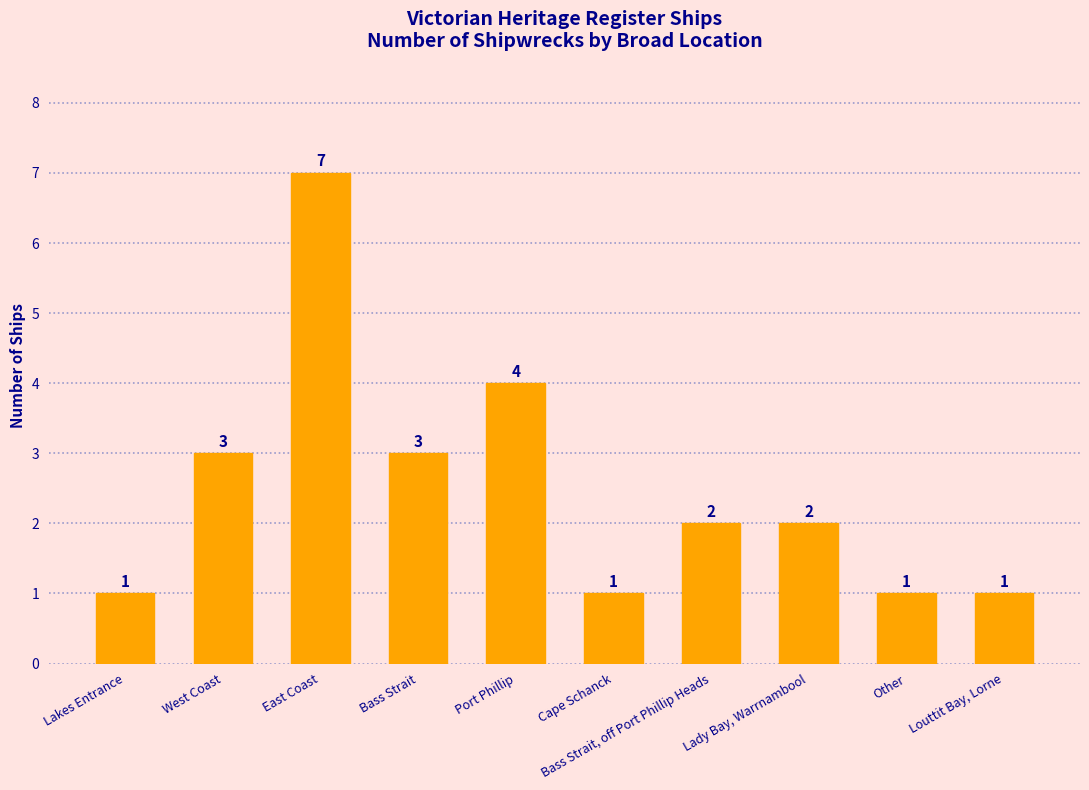

What is the difference between the maximum and minimum values?

6